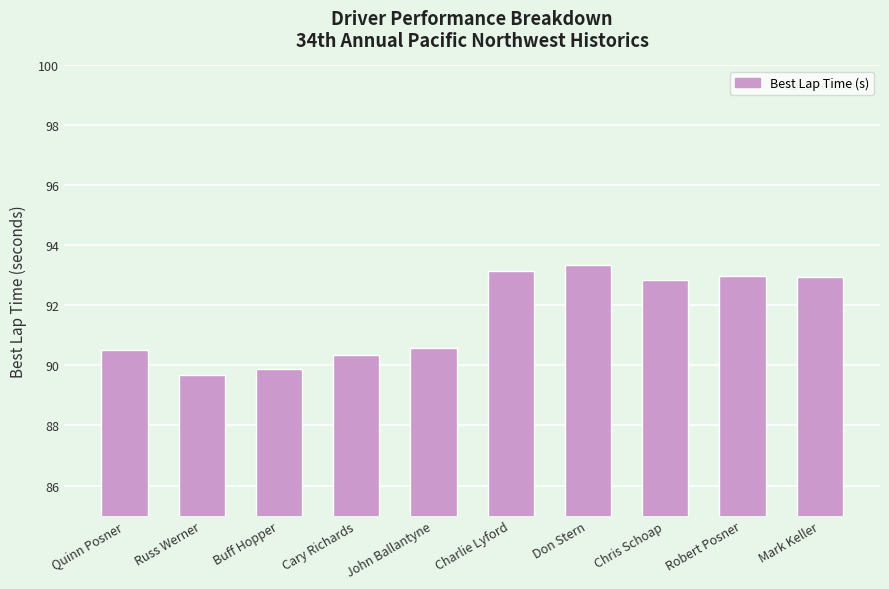

Reading right to left, transcribe all the data shown in this chart.

92.9	93.0	92.9	93.4	93.2	90.6	90.3	89.9	89.7	90.5